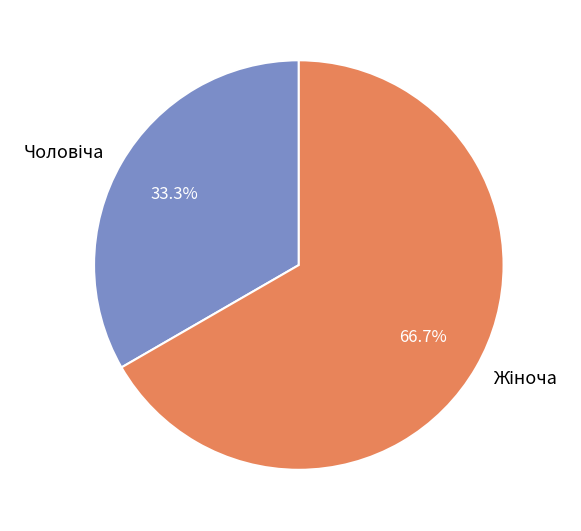

What is the change in value from Чоловіча to Жіноча?

+1